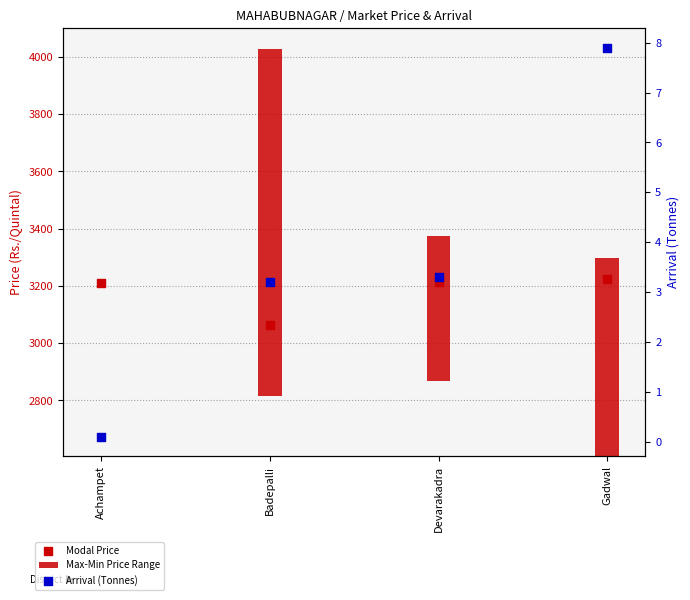

What is the change in value from Achampet to Gadwal?

+7.8